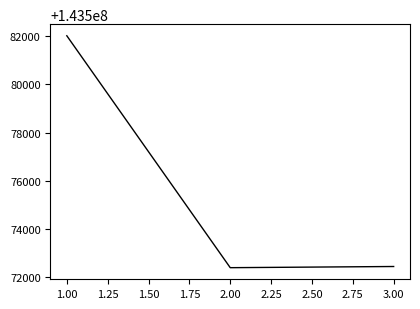

What is the greatest value displayed?

143582025